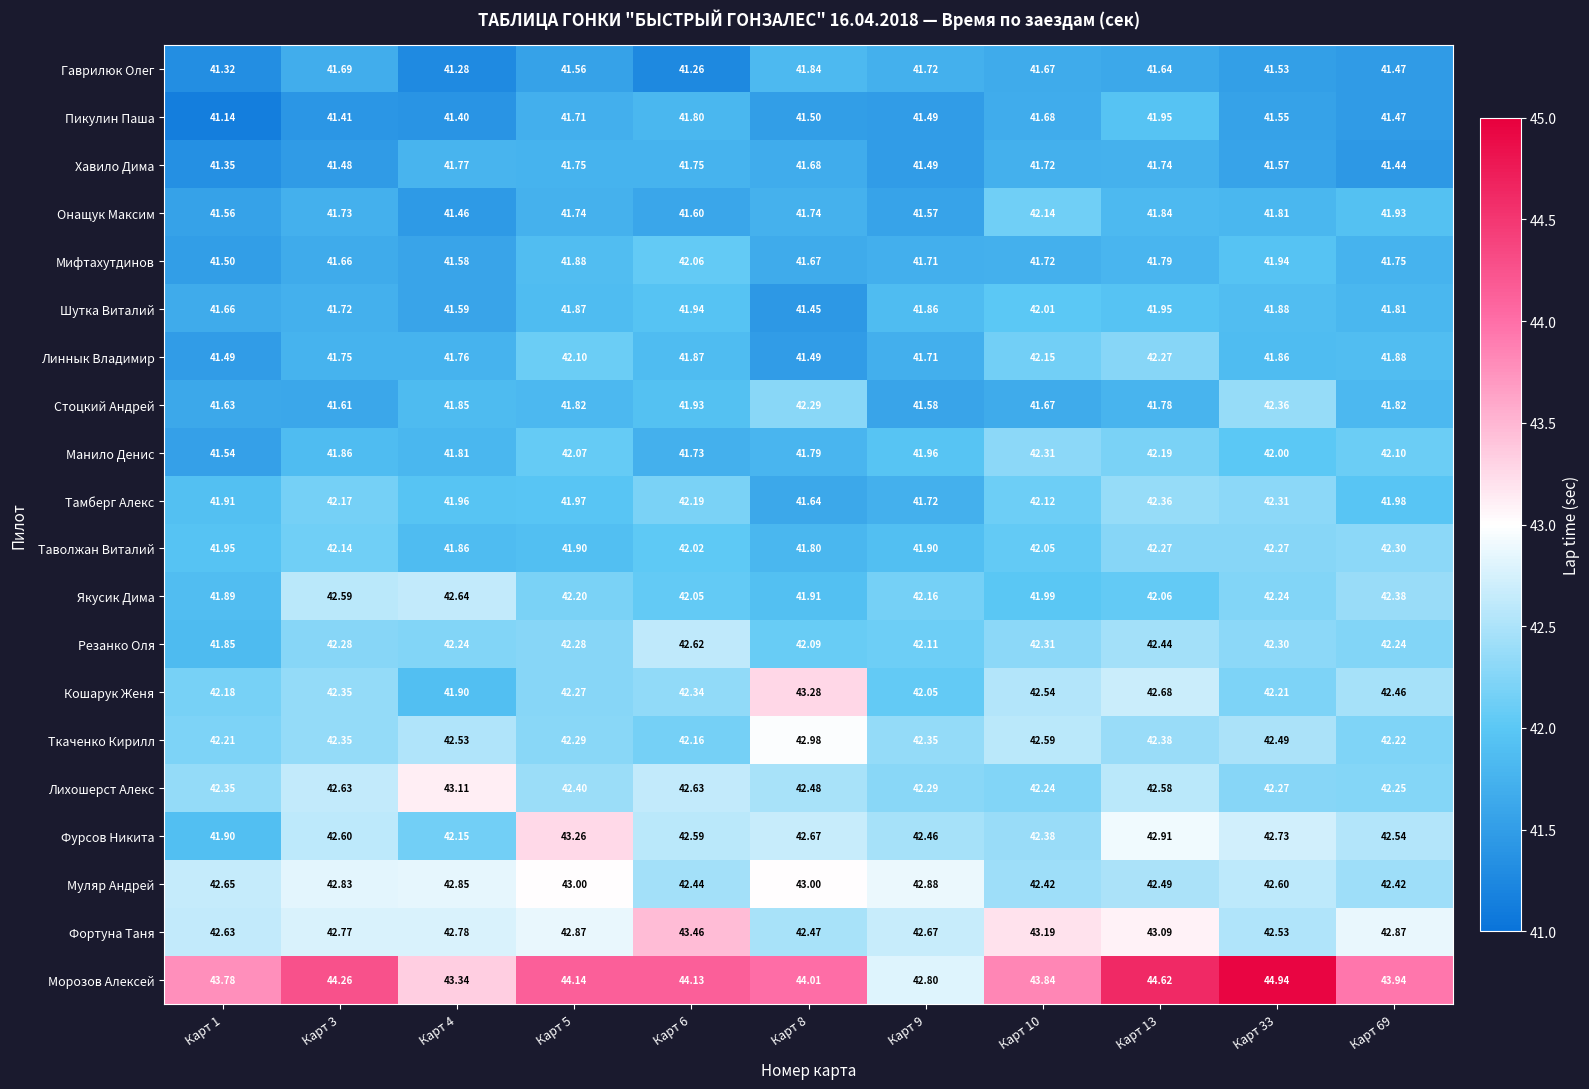

Which series has the widest spread of values?

Морозов Алексей